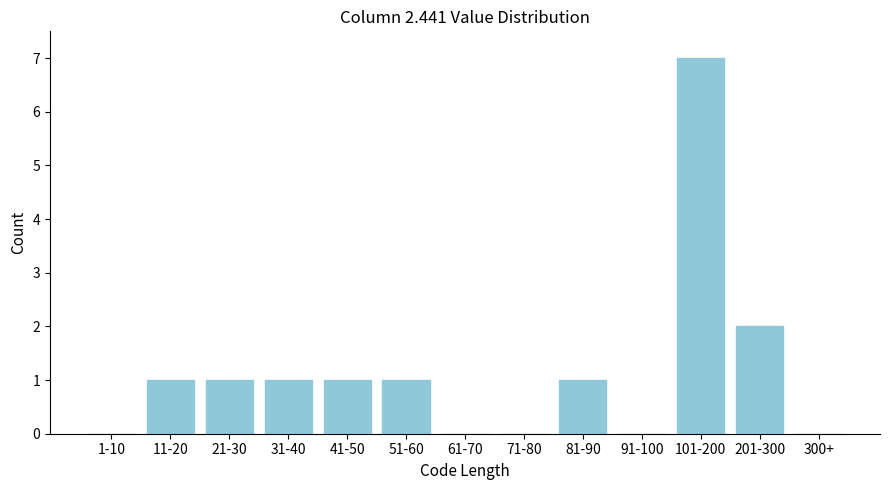

Reading left to right, extract all data points from this chart.

1-10=0	11-20=1	21-30=1	31-40=1	41-50=1	51-60=1	61-70=0	71-80=0	81-90=1	91-100=0	101-200=7	201-300=2	300+=0